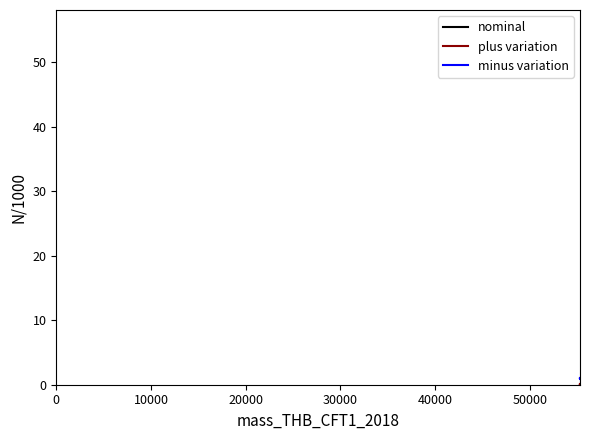

How many categories are shown in the chart?

20